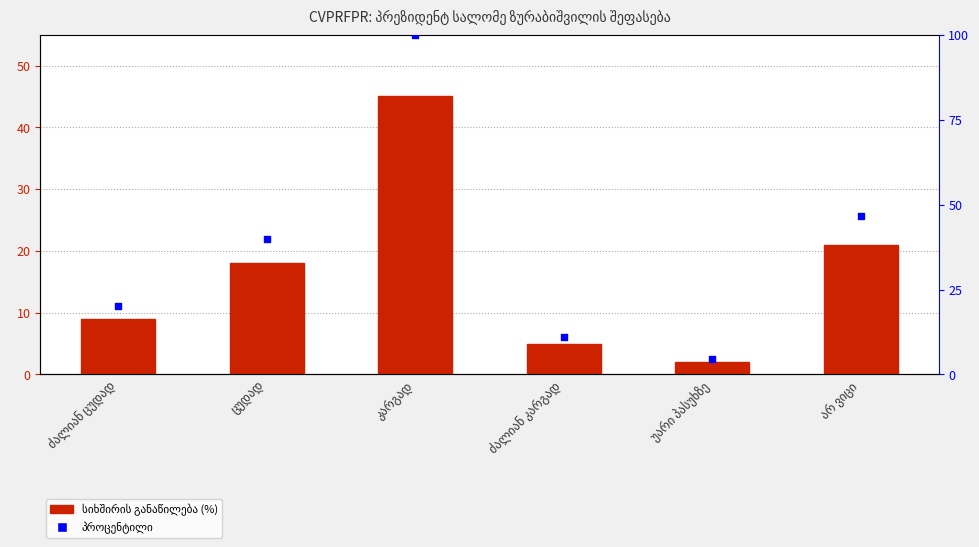

Which series has the largest total across all categories?

პროცენტილი